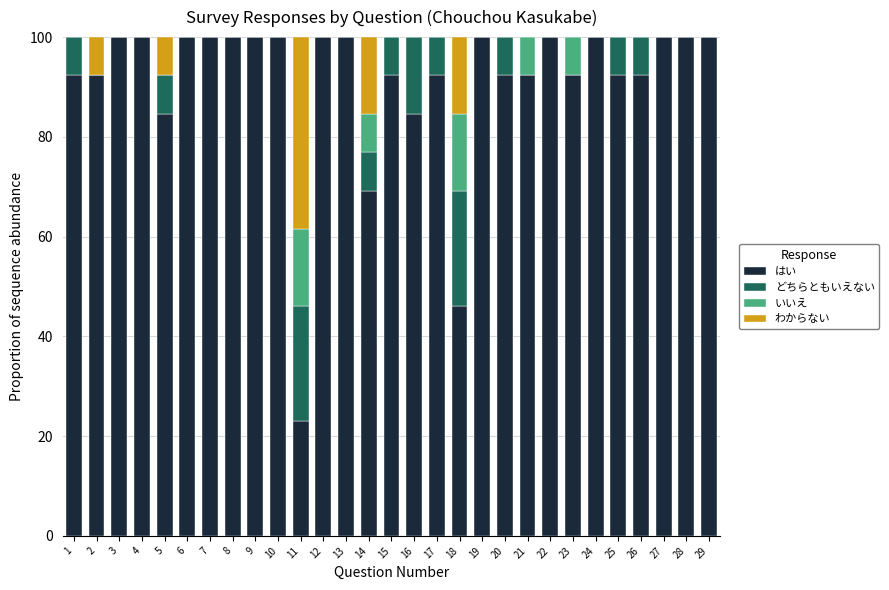

What is the maximum value for はい?

100.0